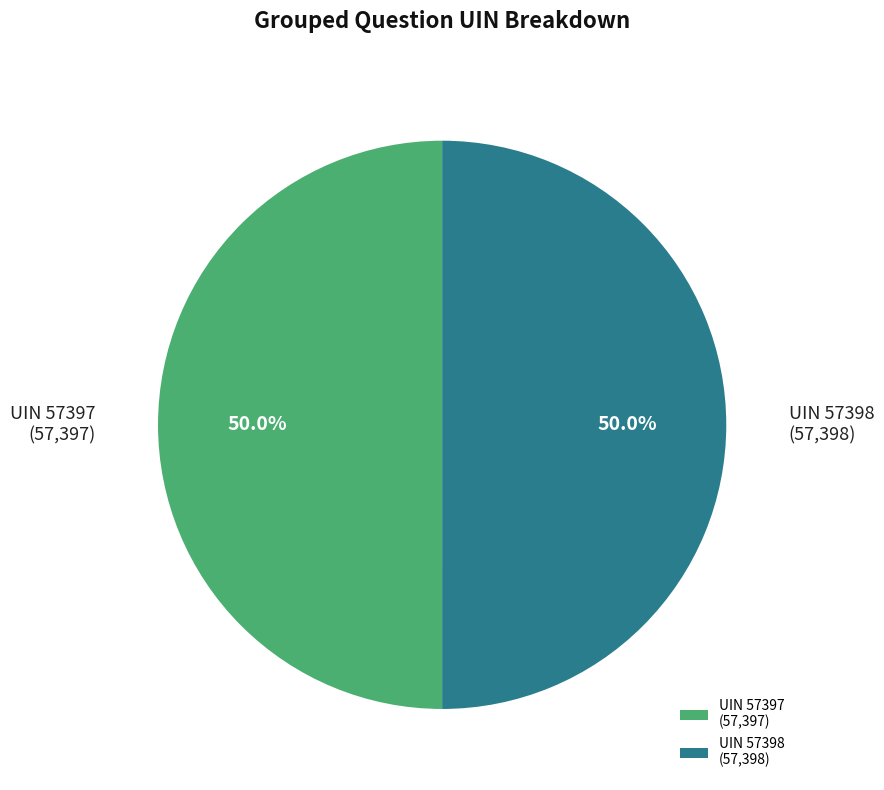

Approximately how many times larger is the value at UIN 57397 (57,397) compared to UIN 57398 (57,398)?

1.0